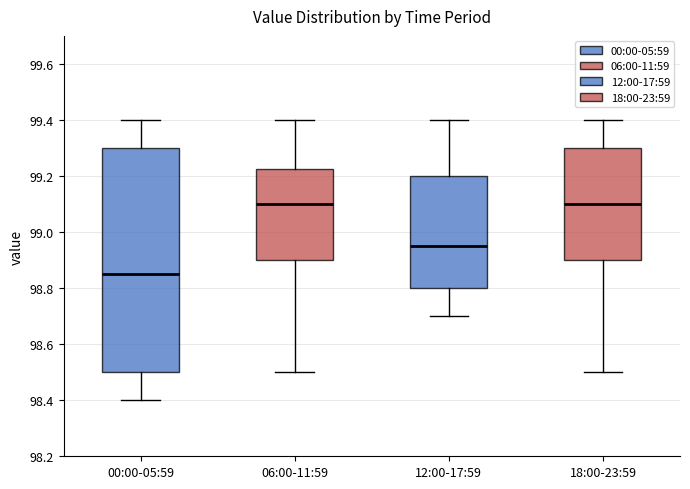

Which box is the tallest, from its lower edge to its upper edge?

00:00-05:59